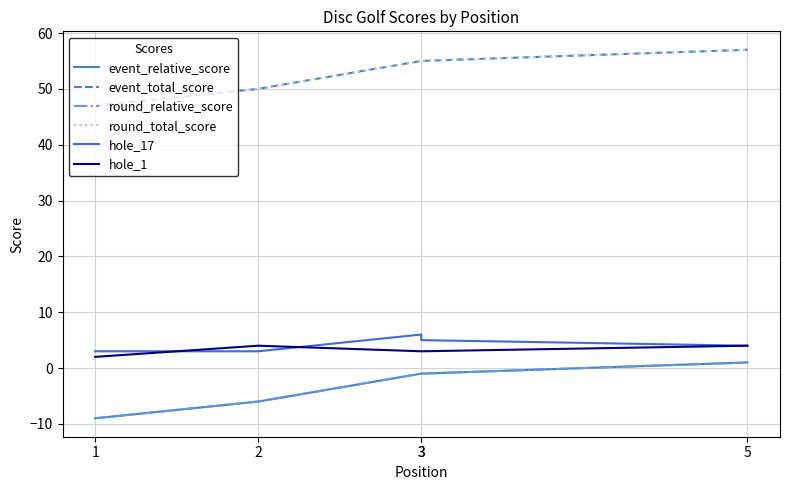

Does the chart display data point markers on the line(s)?

No